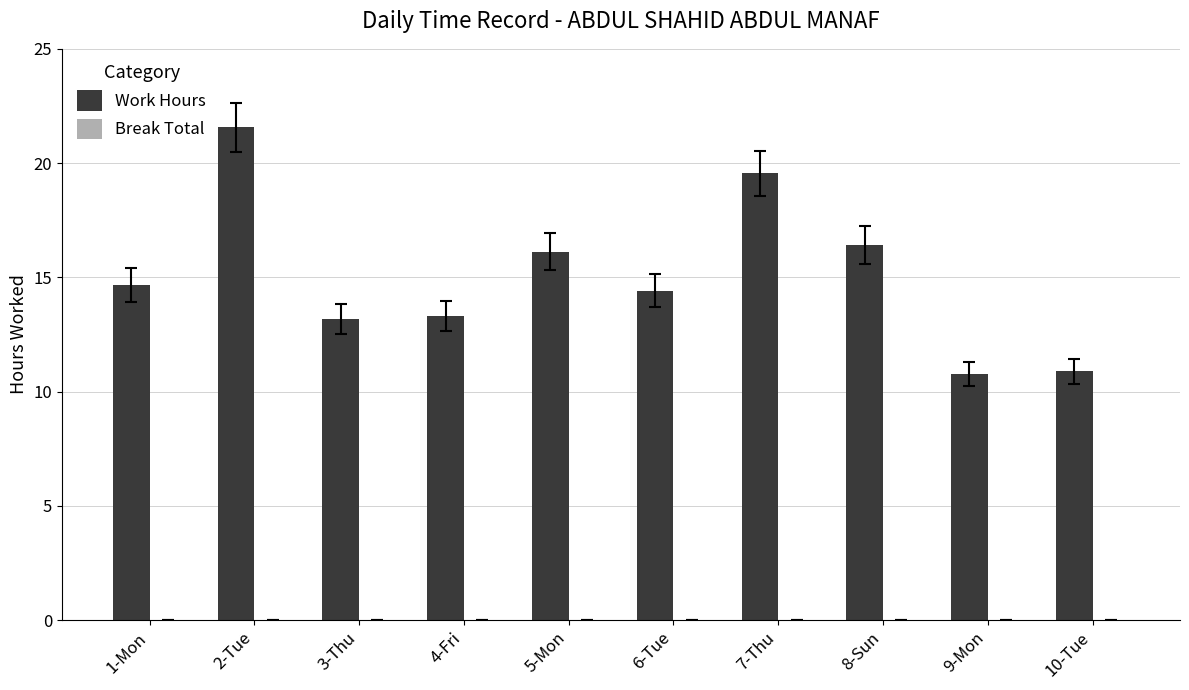

What is the sum of the values at 3-Thu and 1-Mon?

27.9